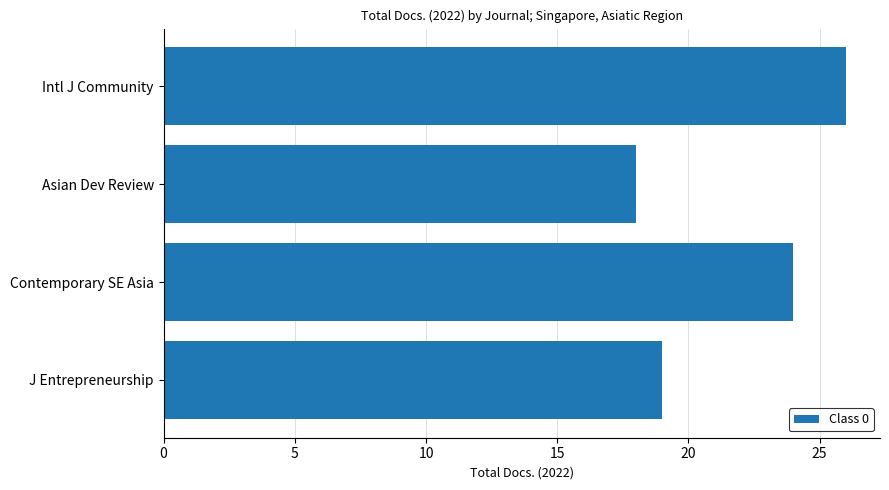

What is the label of the 3rd bar from the top?

Contemporary SE Asia